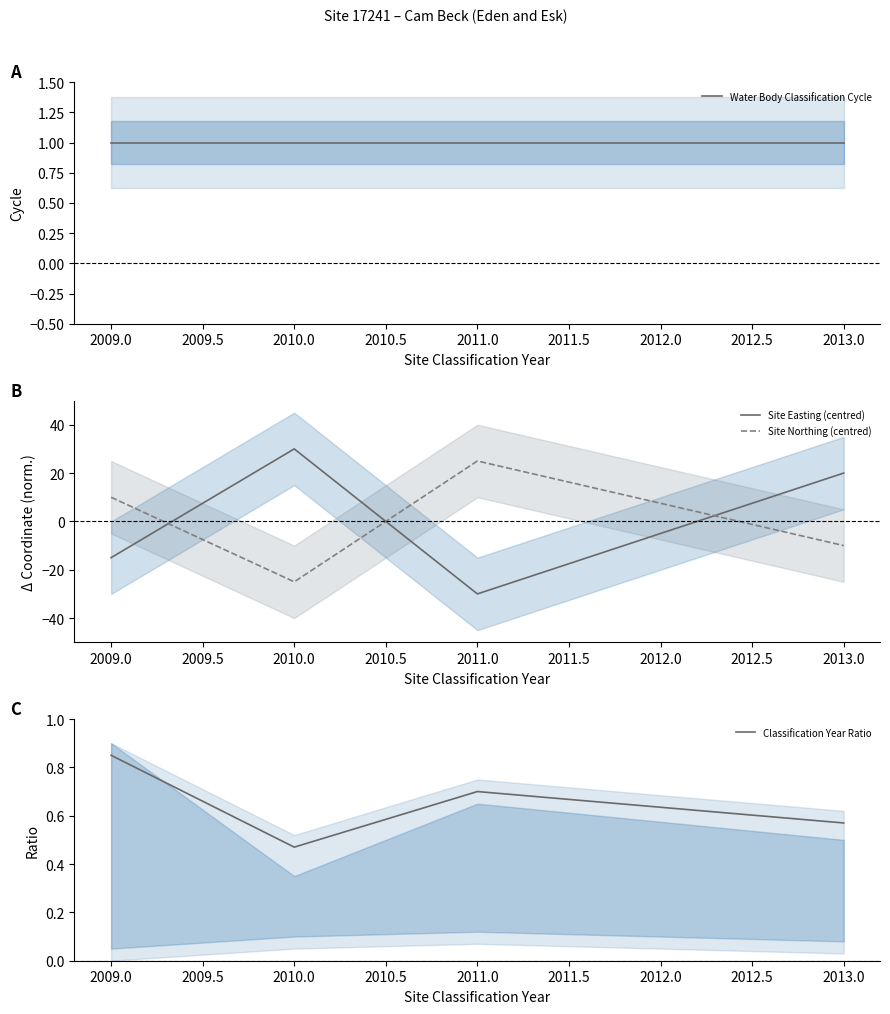

True or false: Water Body Classification Cycle and Classification Year Ratio cross at least once.

False